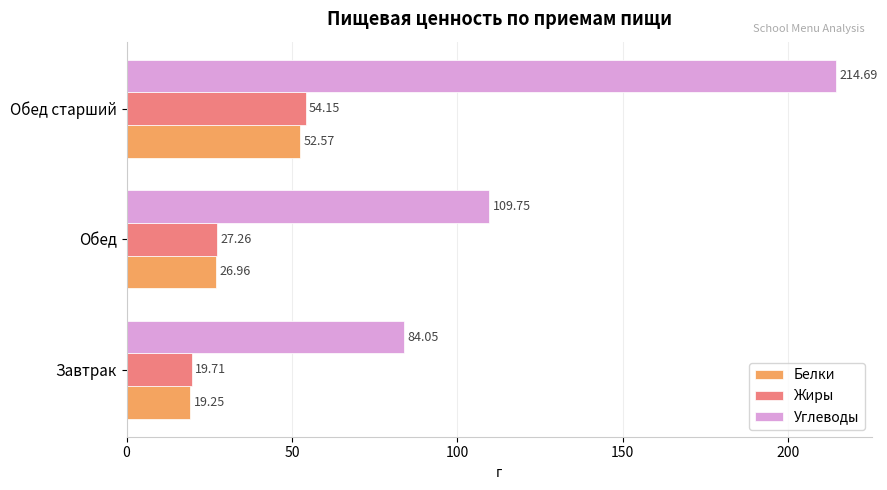

List the labels in order of Углеводы value, largest first.

Обед старший, Обед, Завтрак